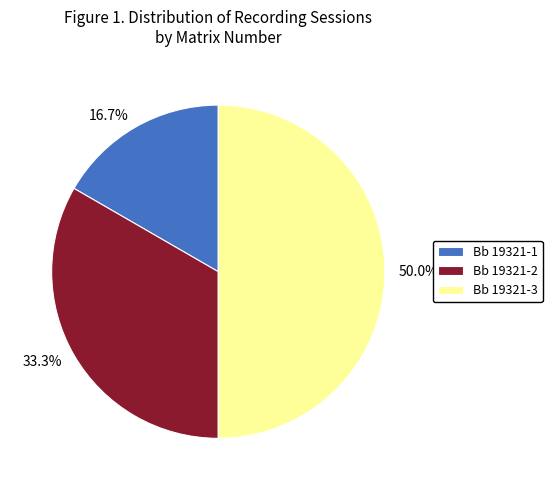

What percentage is the Bb 19321-3 slice, to the nearest percent?

50%